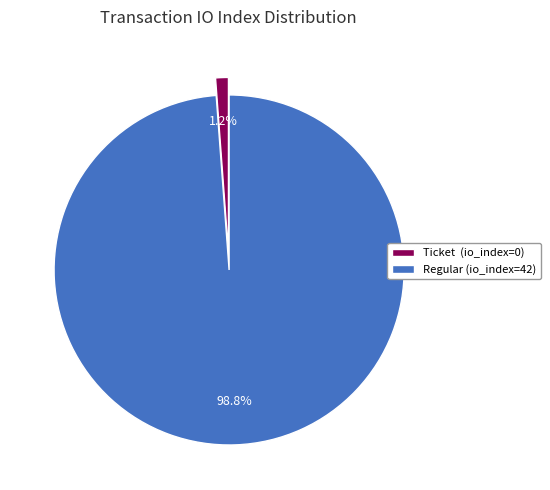

Combined, do Regular (io_index=42) and Ticket (io_index=0) account for over 50%?

Yes